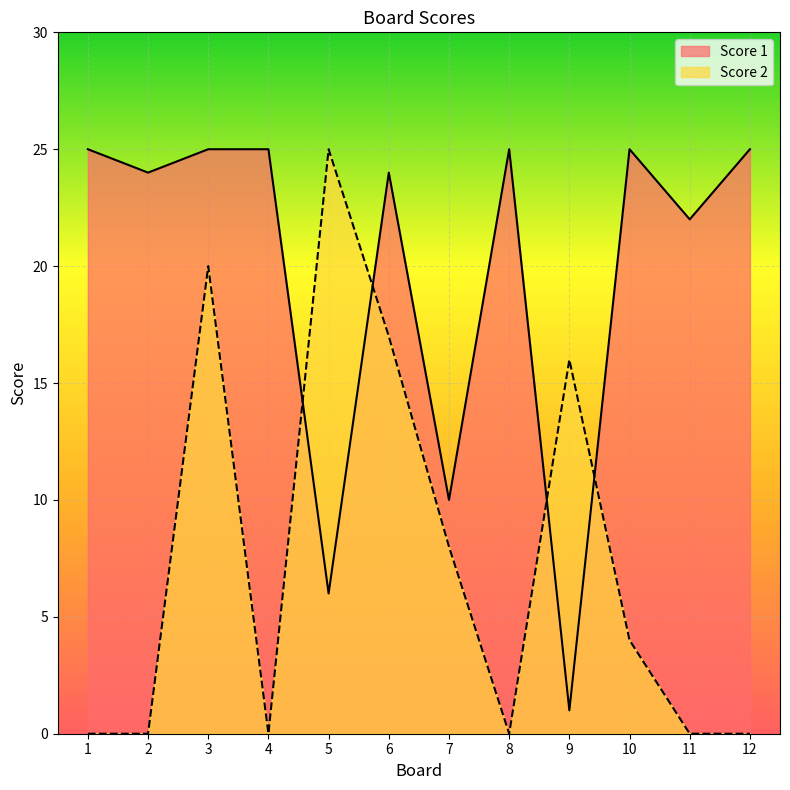

What are all the series names shown in the legend?

Score 1, Score 2